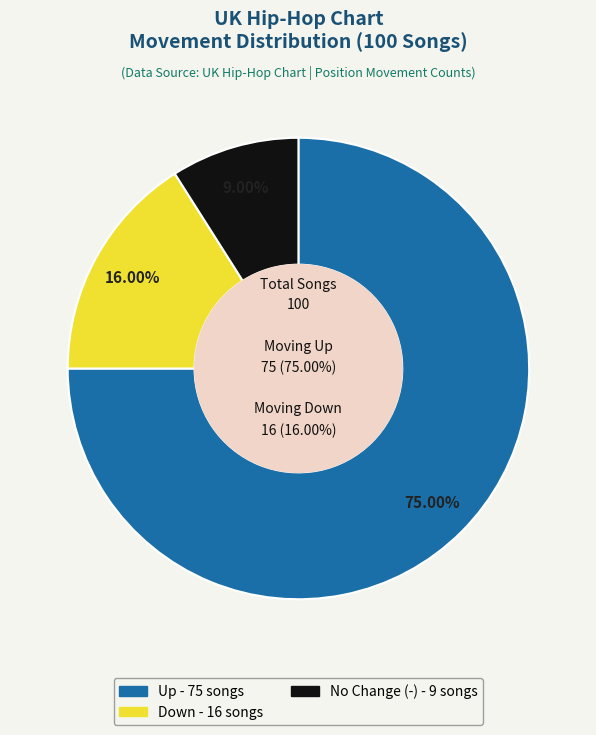

What percentage is NOT represented by -?

91.0%